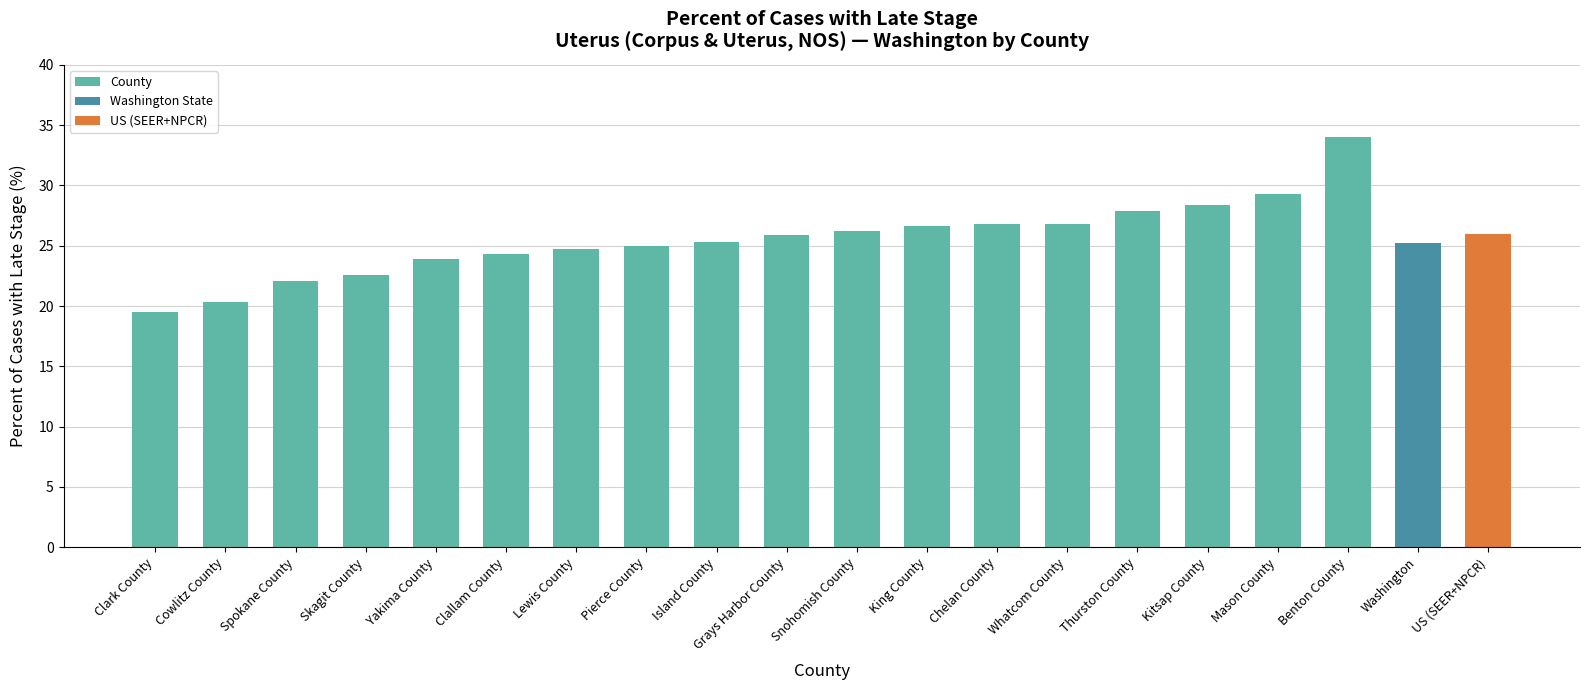

What is the value of the 17th bar from the left?

29.3